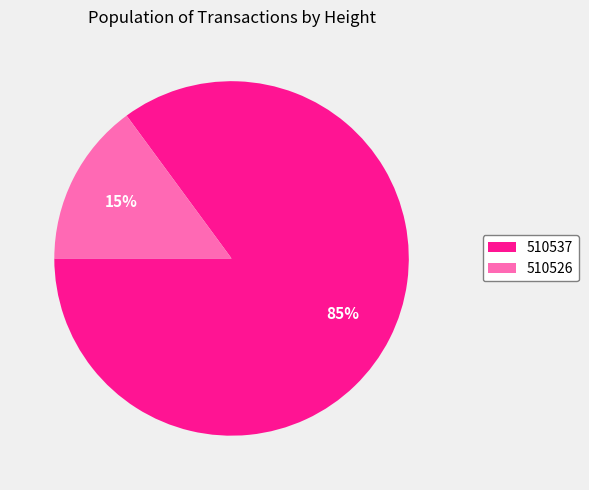

True or false: 510526 accounts for 3% of the total.

False